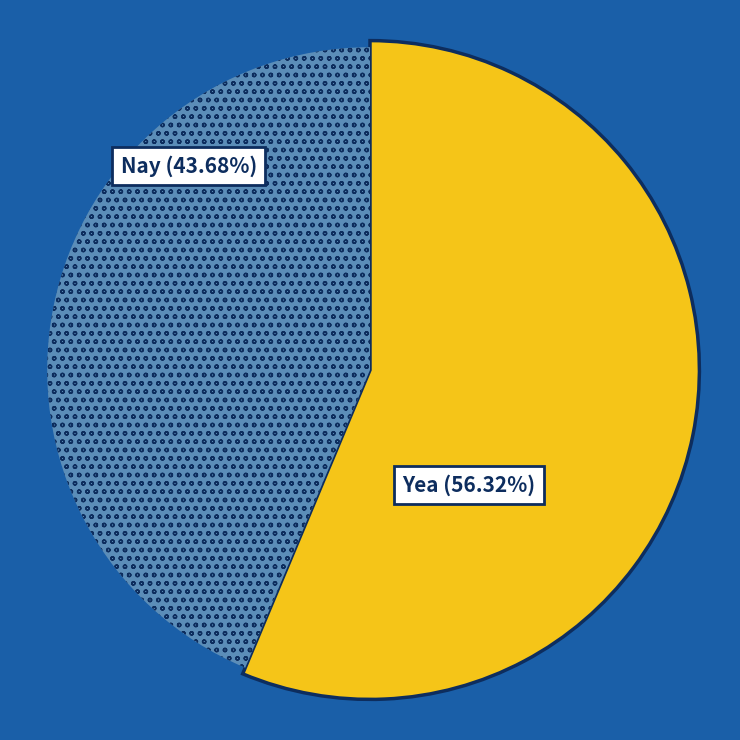

True or false: Yea accounts for 56% of the total.

True